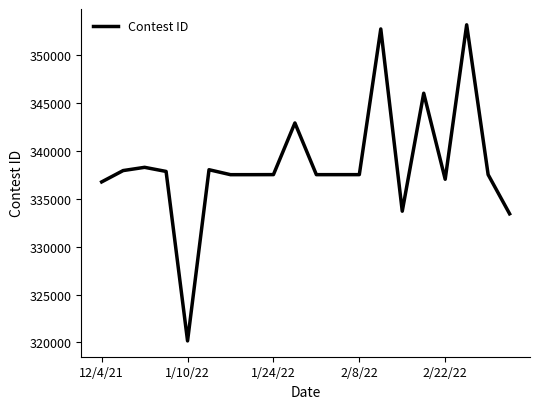

What is the minimum value shown in the chart?

320163